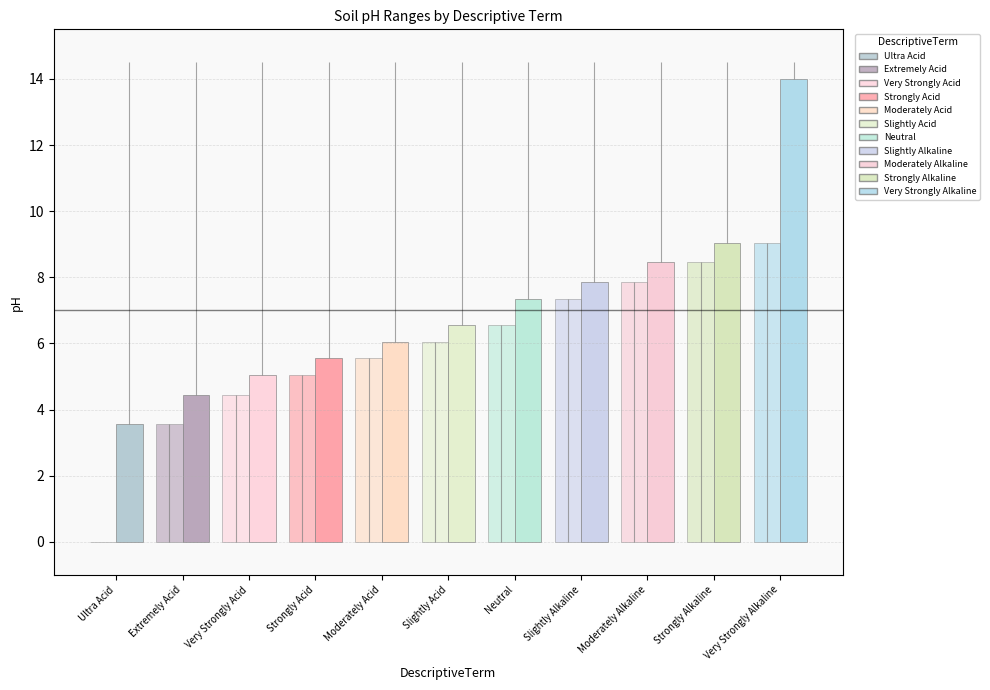

What is the value of the pH_low bar at the 10th from the left?

8.4